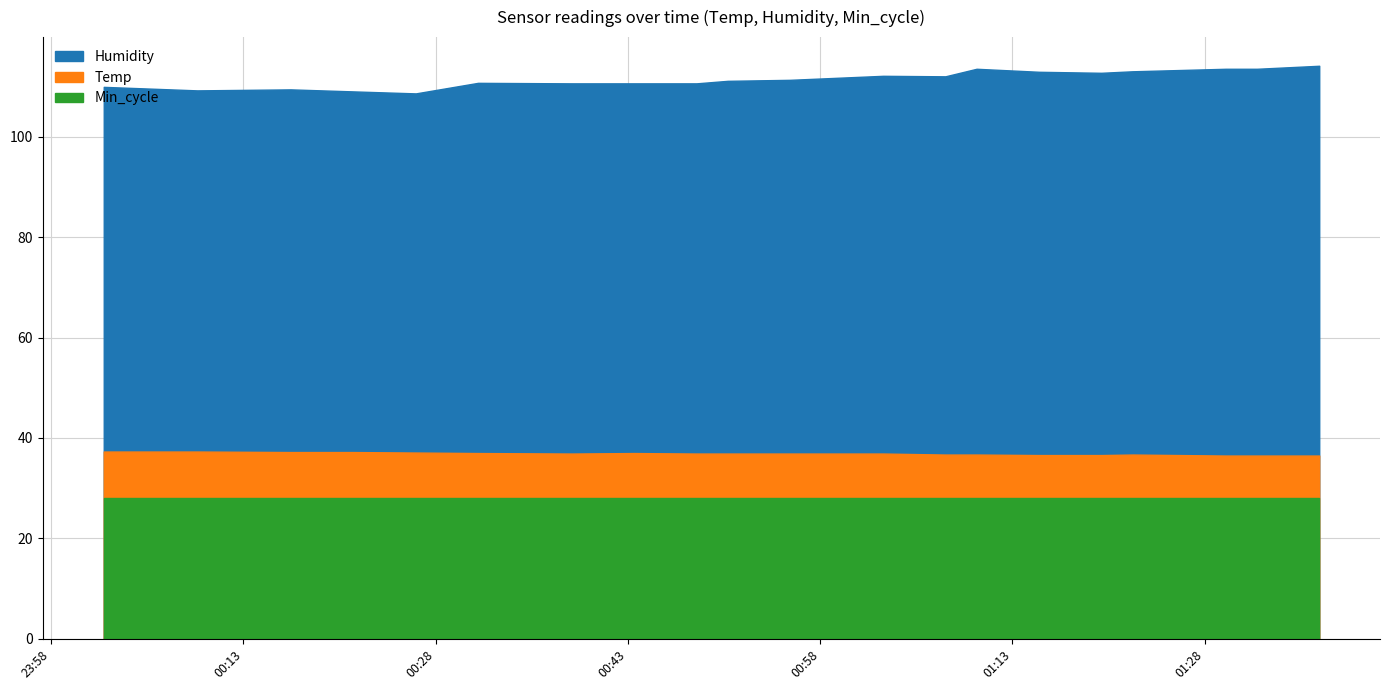

Which category has the lowest value across all series?

2021/01/21 01:29:39